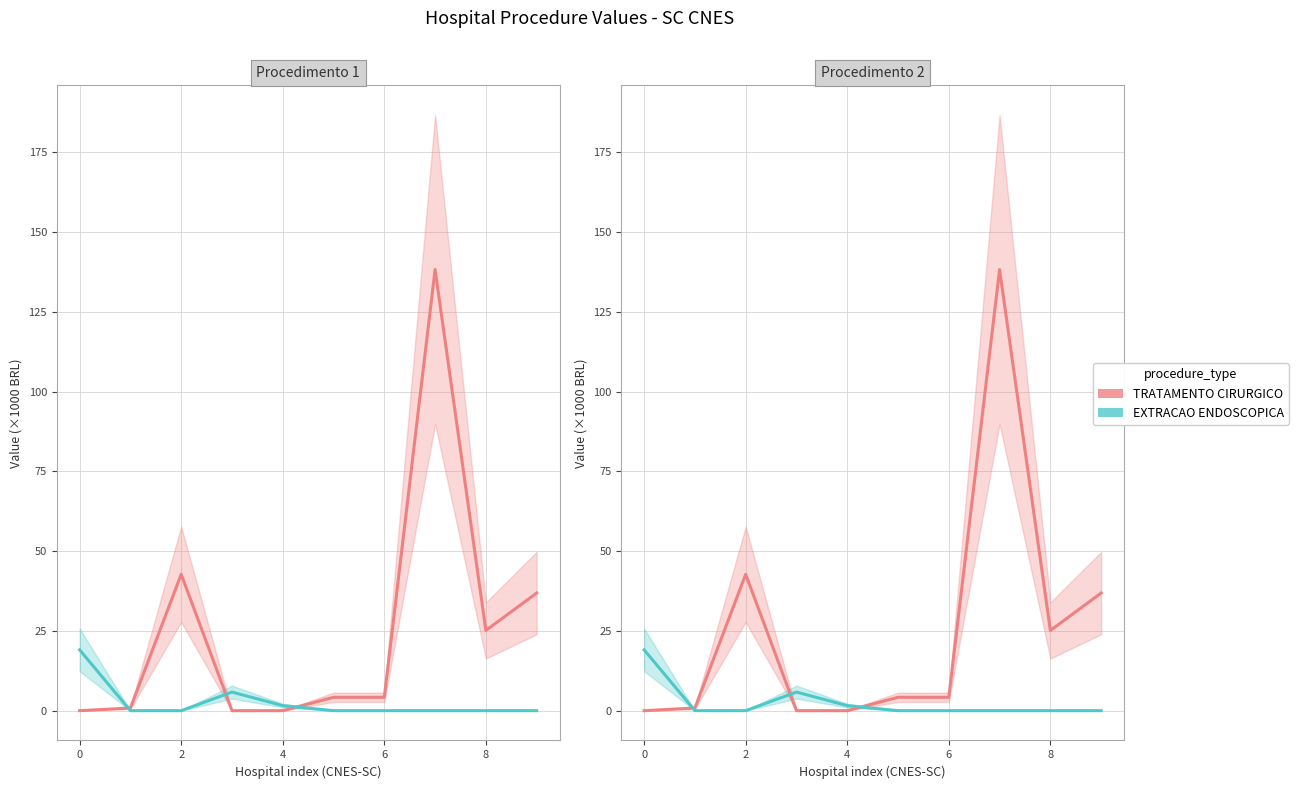

Which series has the widest spread of values?

TRATAMENTO CIRURGICO